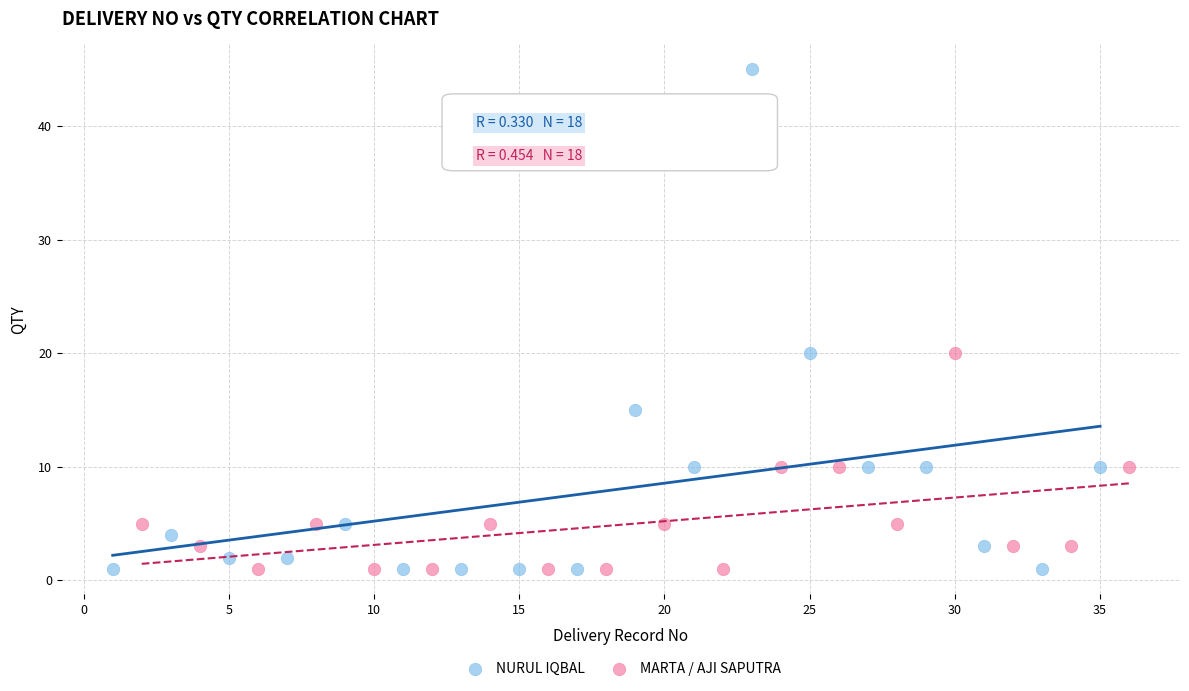

What are all the series names shown in the legend?

NURUL IQBAL, MARTA / AJI SAPUTRA